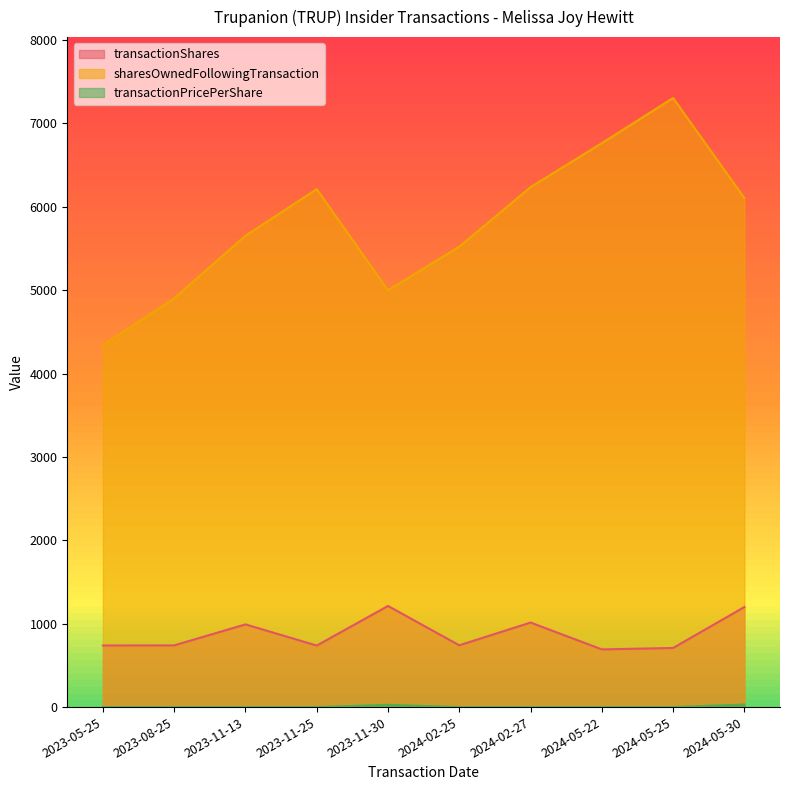

What is the sum of all sharesOwnedFollowingTransaction values?

58039.0